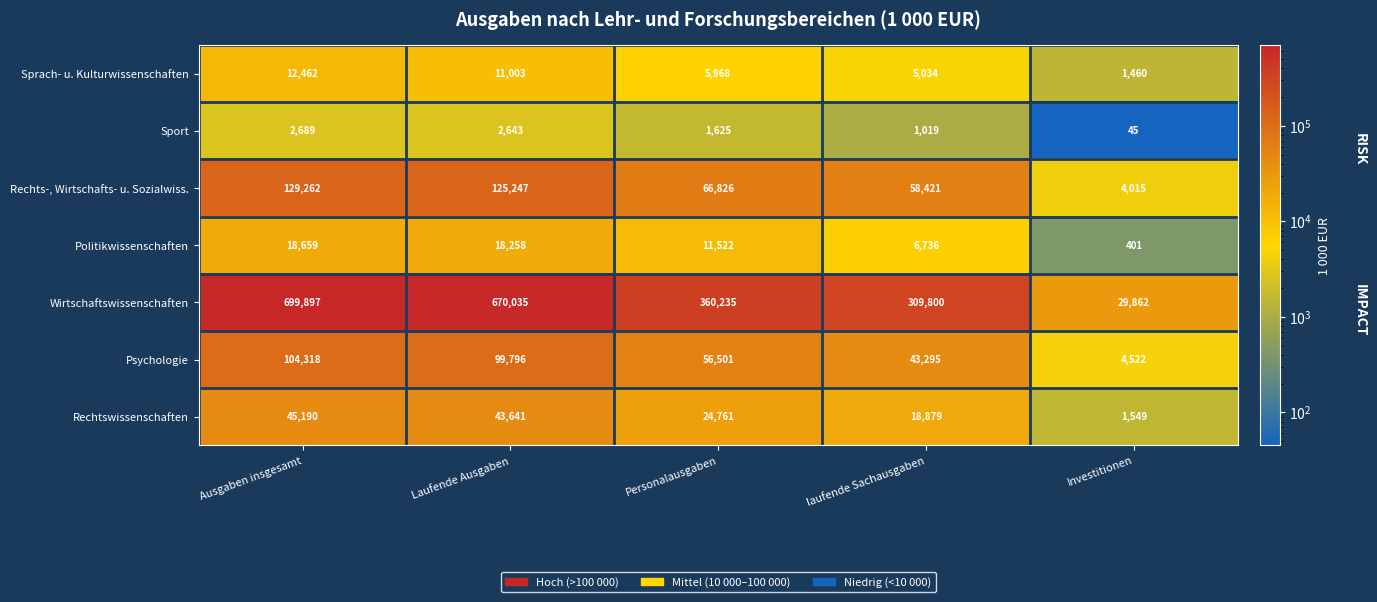

What is the difference between the maximum and minimum values in the Politikwissenschaften series?

18258